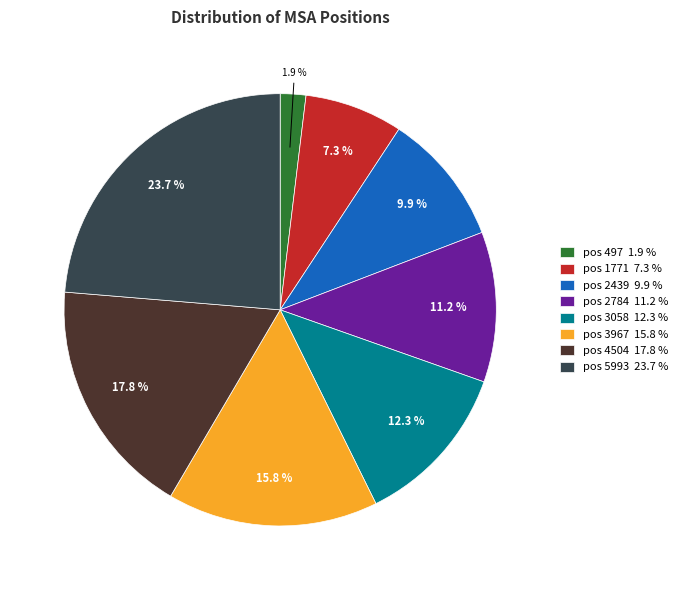

What percentage do pos 3058 12.3 % and pos 497 1.9 % together represent?

14.2%